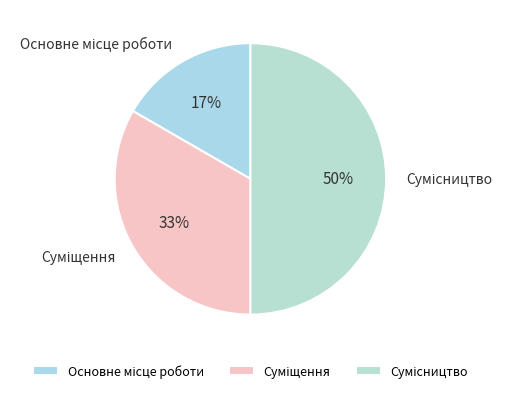

To the nearest percent, what is the average slice percentage?

33%